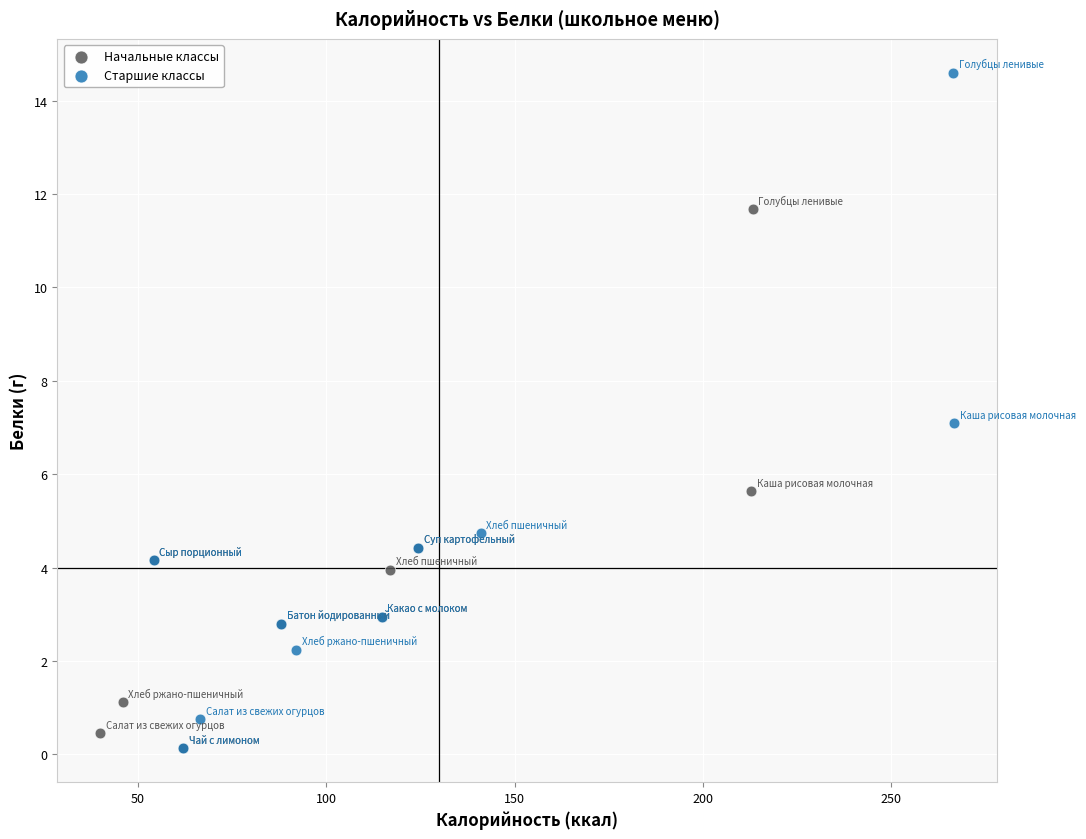

Which series has the largest Y range (max minus min)?

Старшие классы